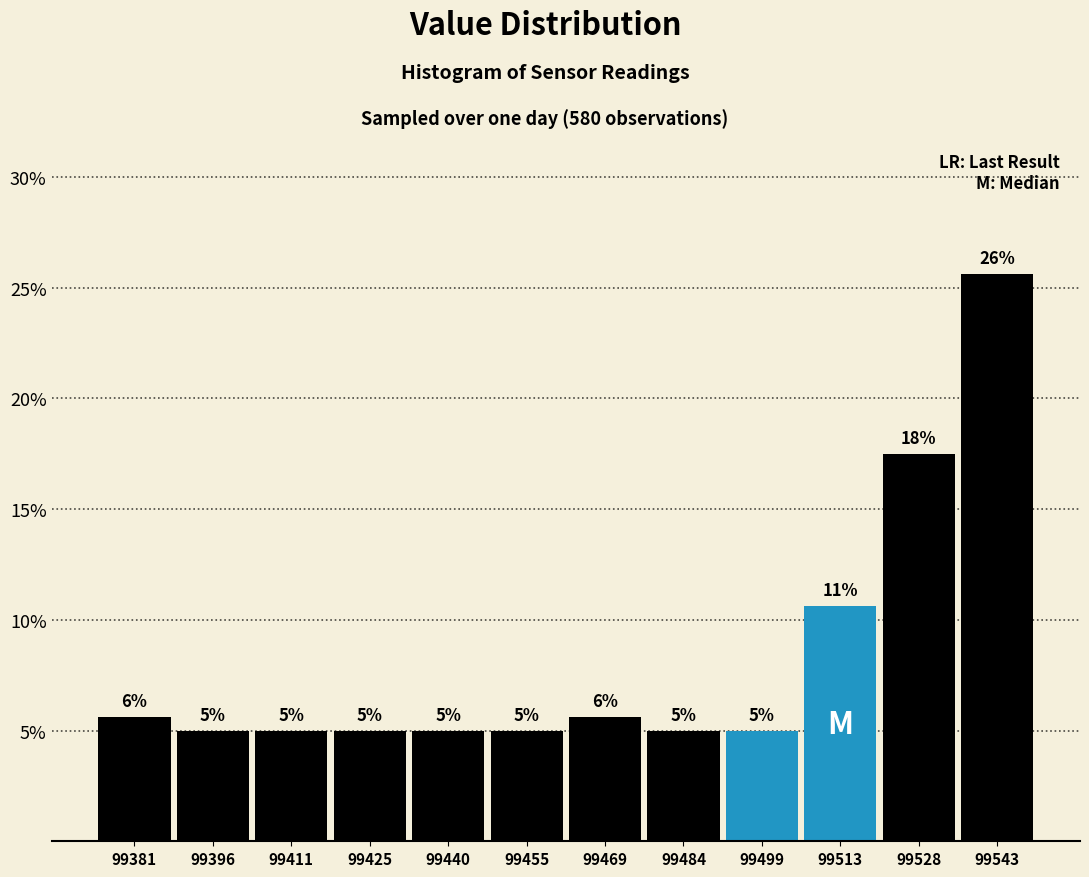

Which range on the x-axis has the tallest bar?

99536 to 99550